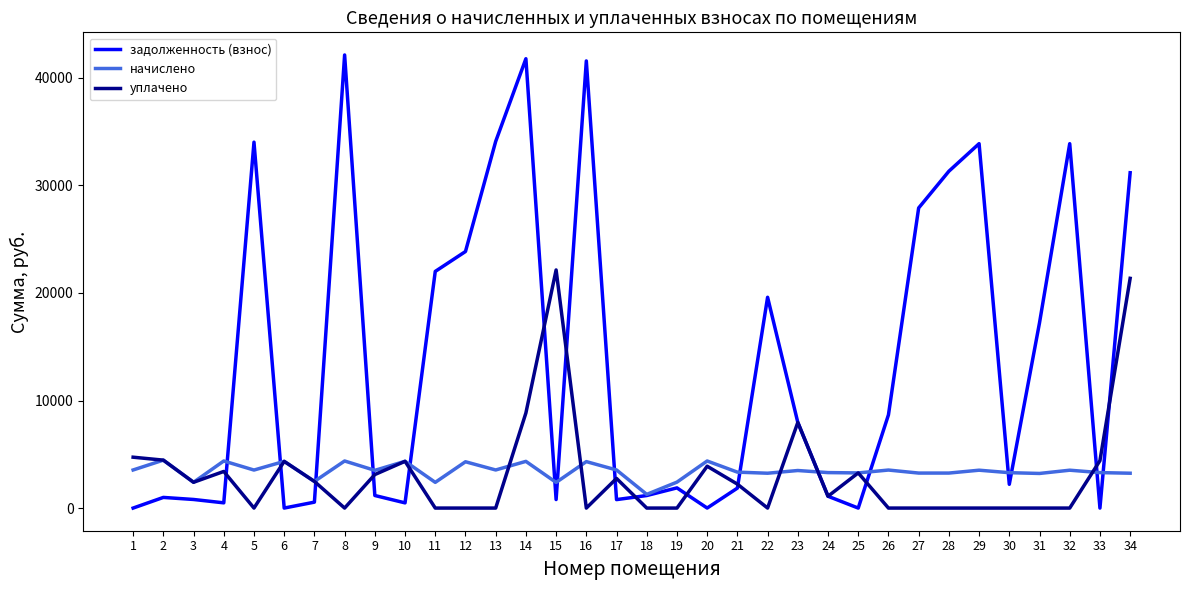

Is the value of задолженность (взнос) at 3 greater than the value of начислено at 28?

No